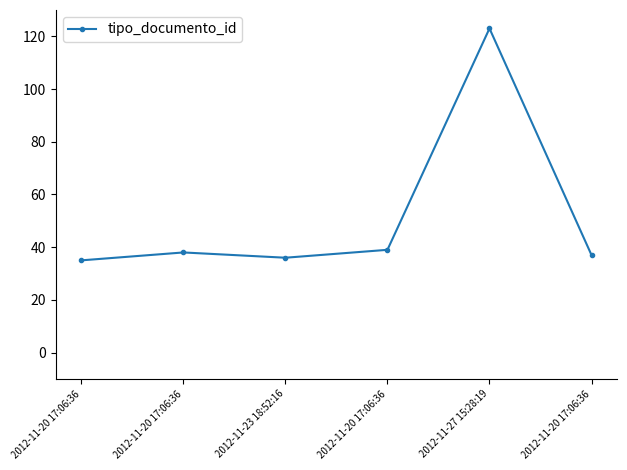

How many lines are shown in the chart?

1